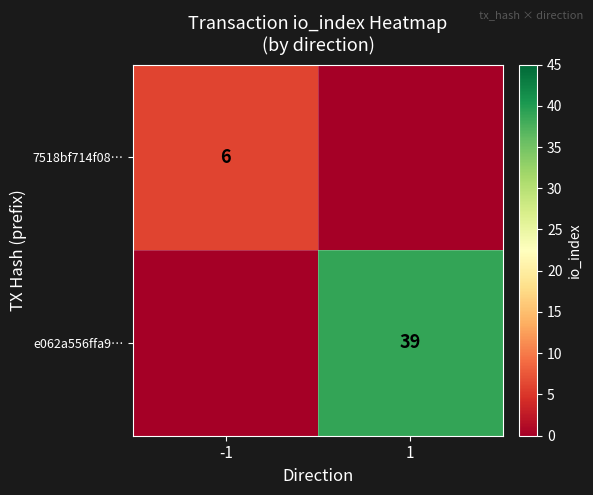

The value of 7518bf714f08… at -1 is 9. True or false?

False